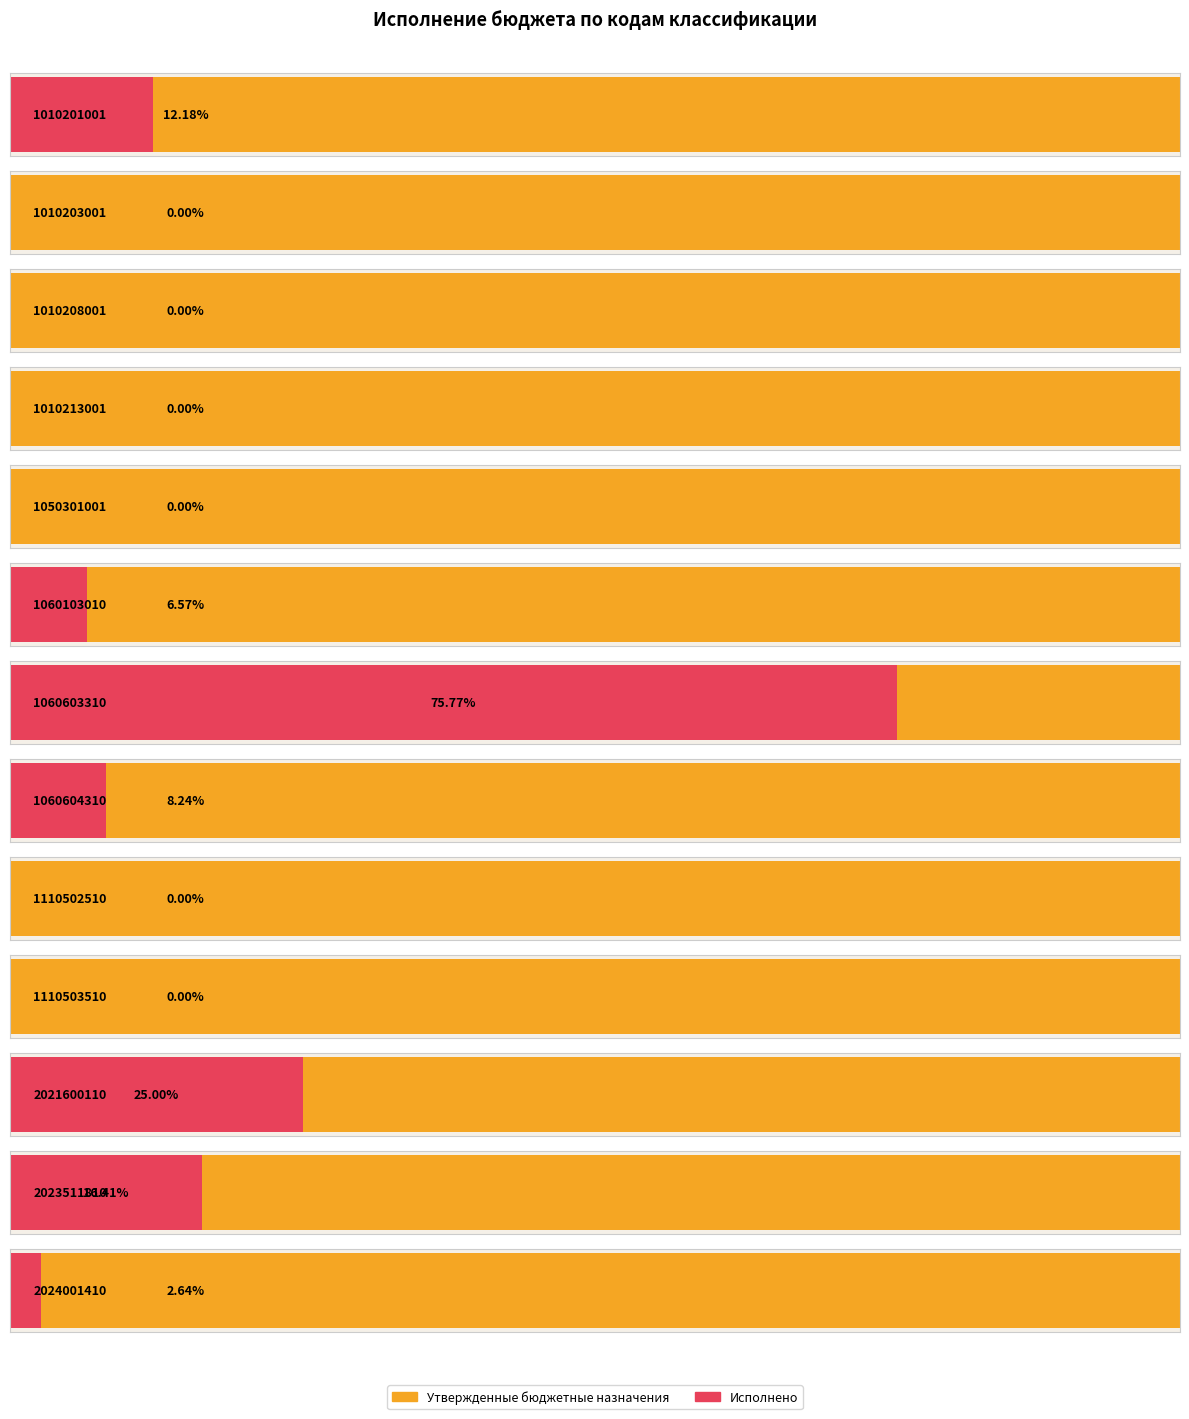

Rank the series by their maximum value, from lowest to highest.

Исполнено, Утвержденные бюджетные назначения